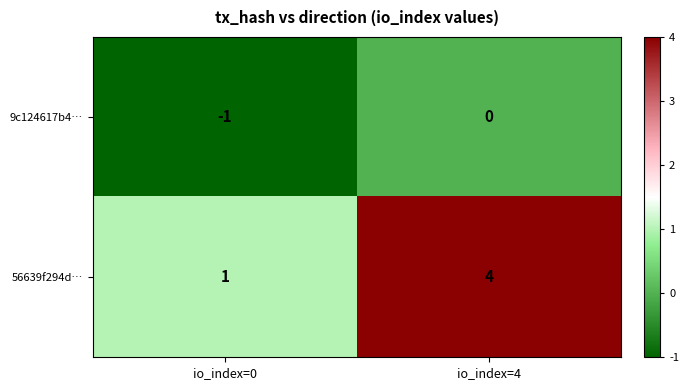

List the series in order of their overall mean, highest first.

56639f294d…, 9c124617b4…